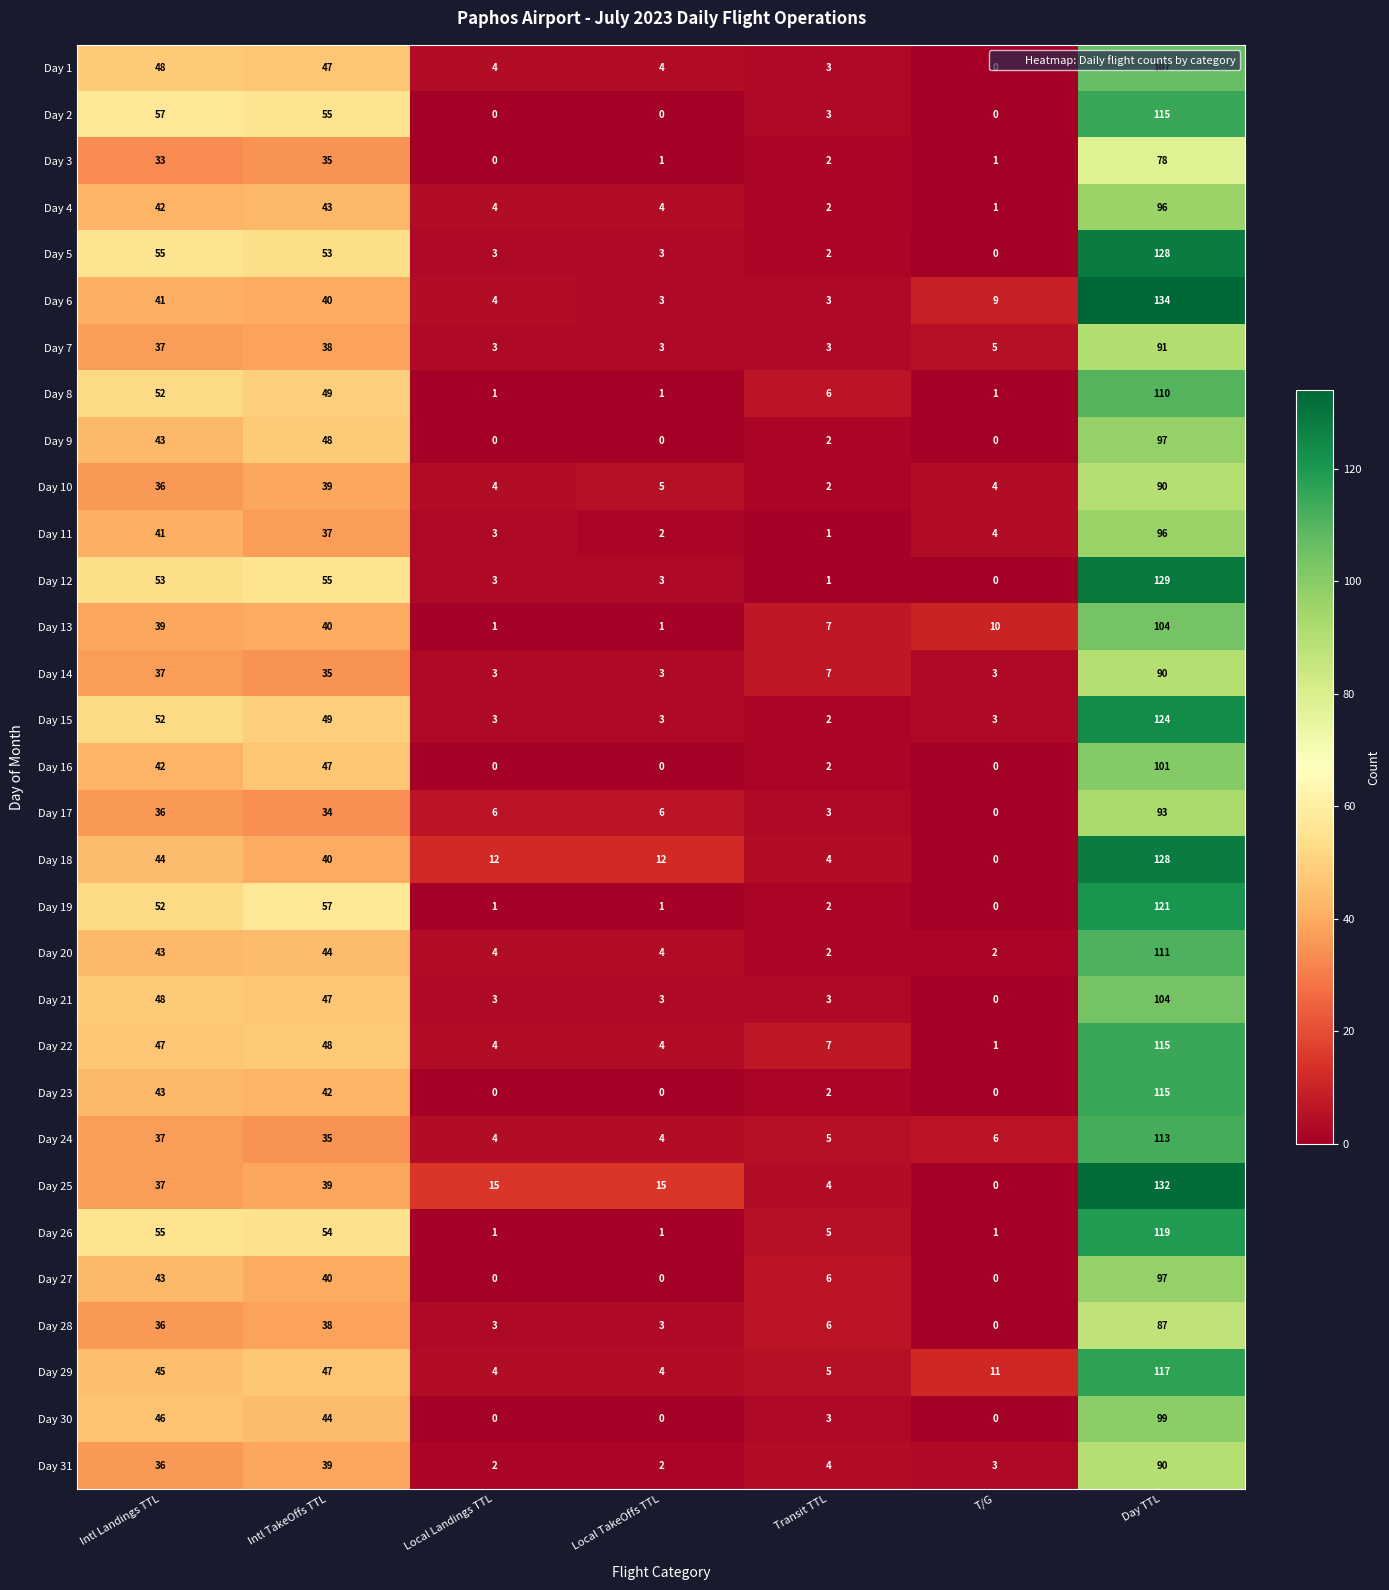

What is the maximum value for Day 2?

115